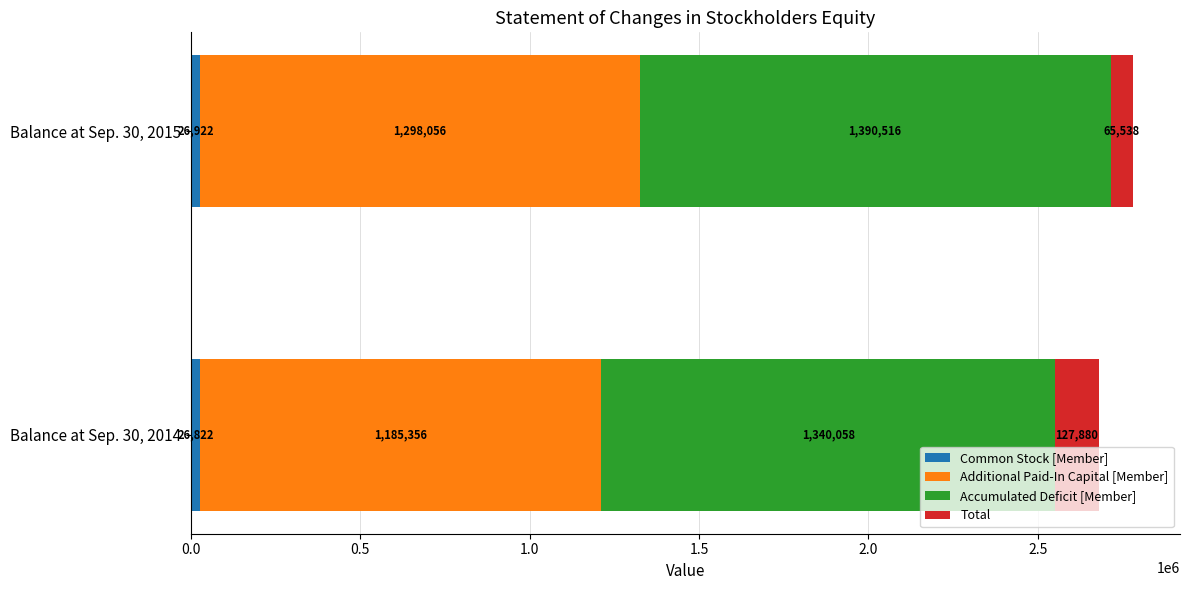

At which category is the sum across all series the highest?

Balance at Sep. 30, 2015